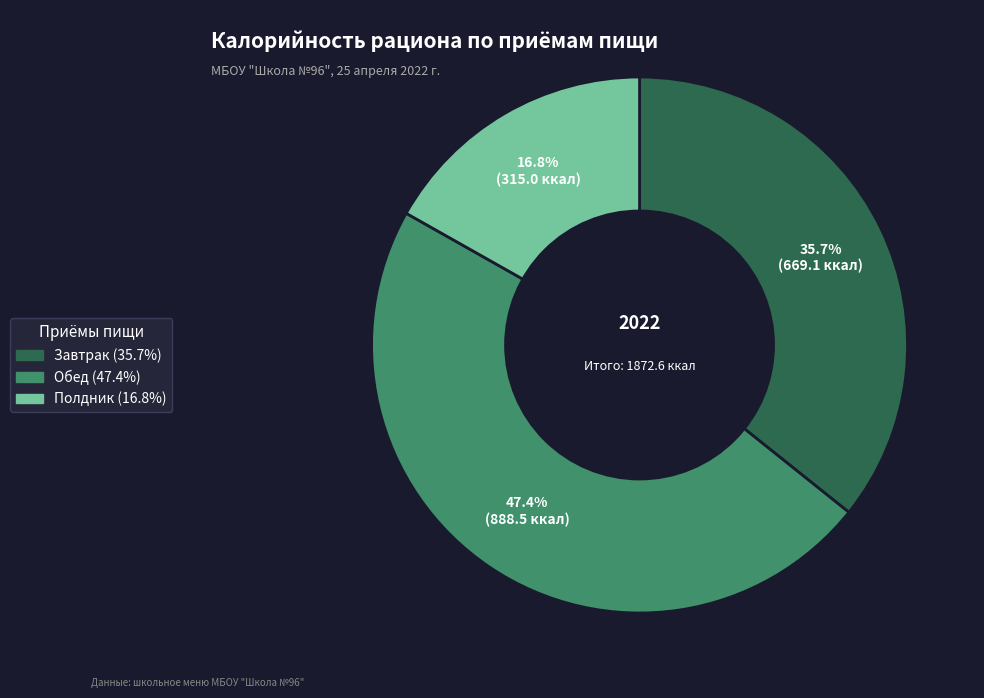

What percentage do Завтрак and Обед together represent?

83.2%